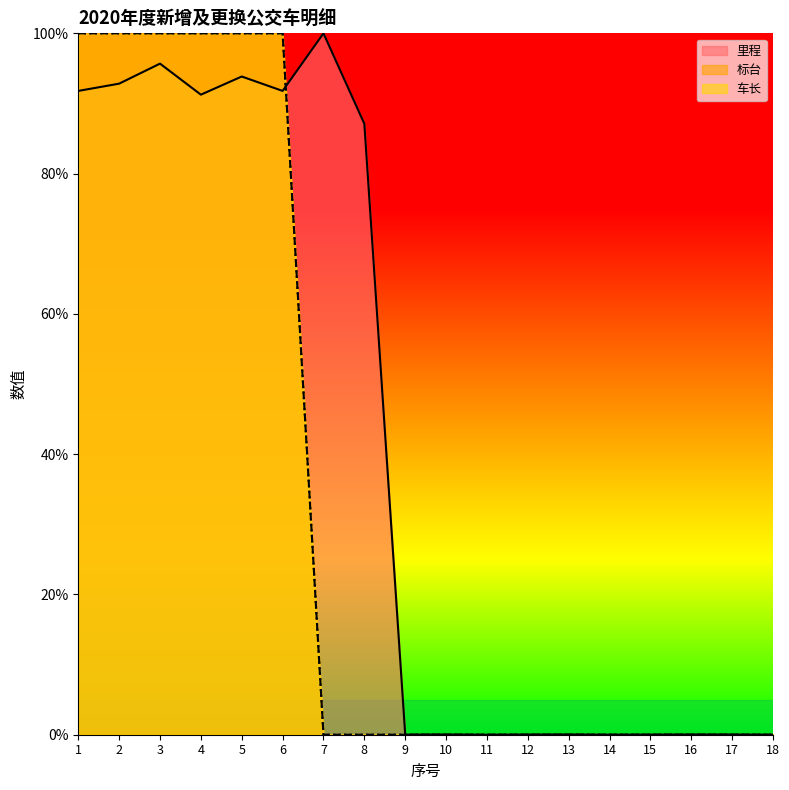

Is it true that 里程 equals 91.8 at 1?

True